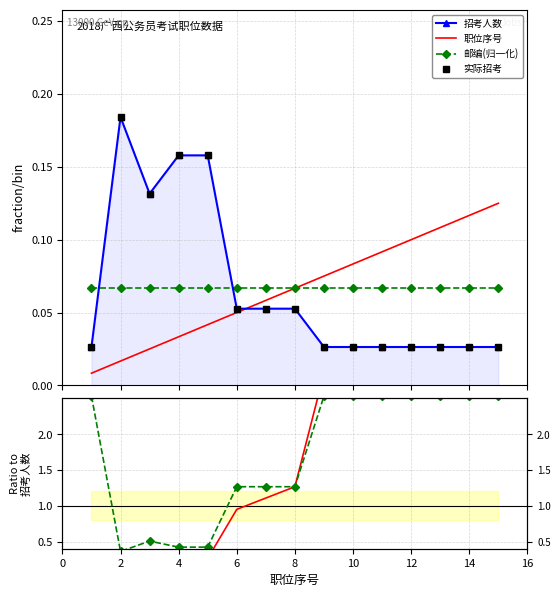

What is the value of the 职位序号 point at the 7th from the left?

0.1